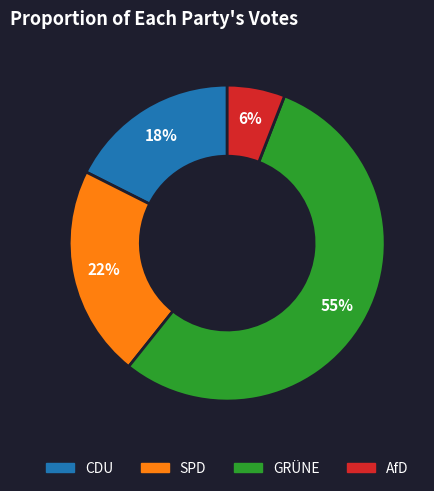

Between SPD and GRÜNE, which is larger?

GRÜNE